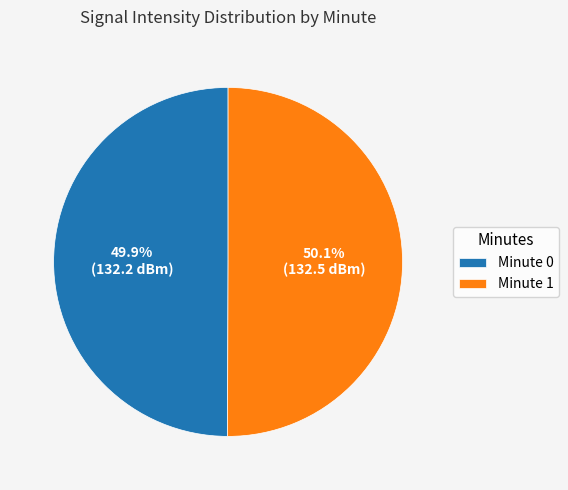

Is there any slice that represents more than half of the pie?

Yes